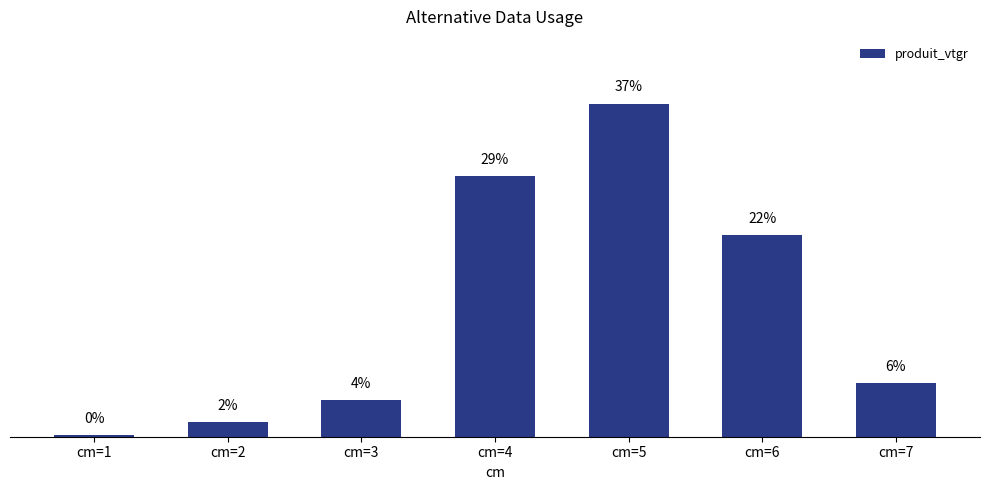

Does the chart contain any negative values?

No